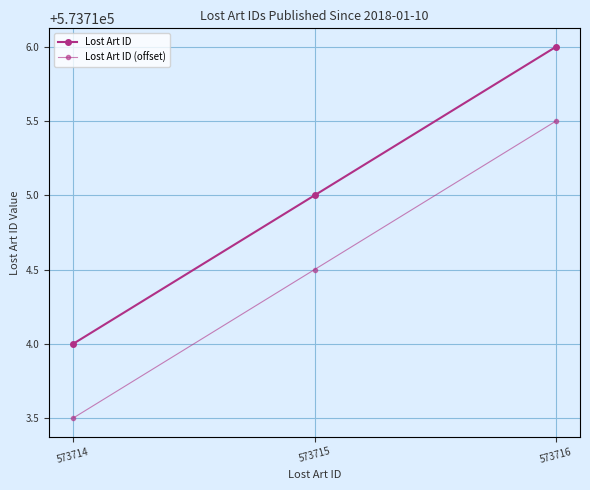

What is the approximate value of Lost Art ID at 573714?

573714.0